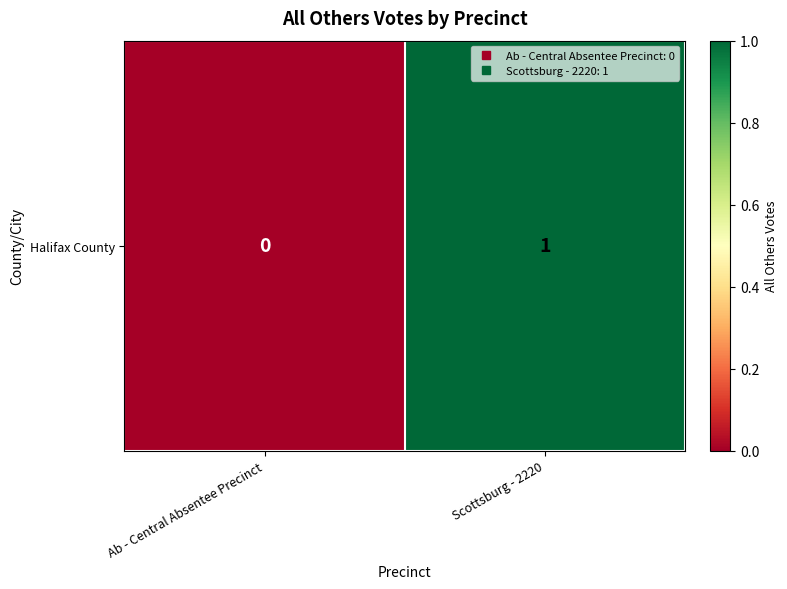

Is it true that the value at Scottsburg - 2220 is 2?

False